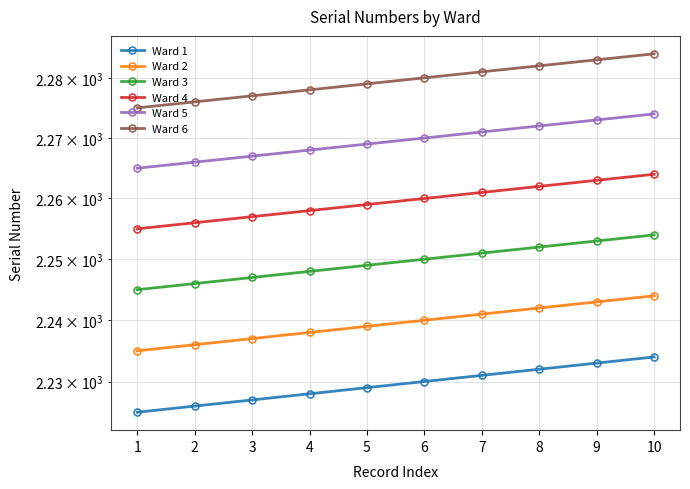

Count the number of categories in the chart.

10